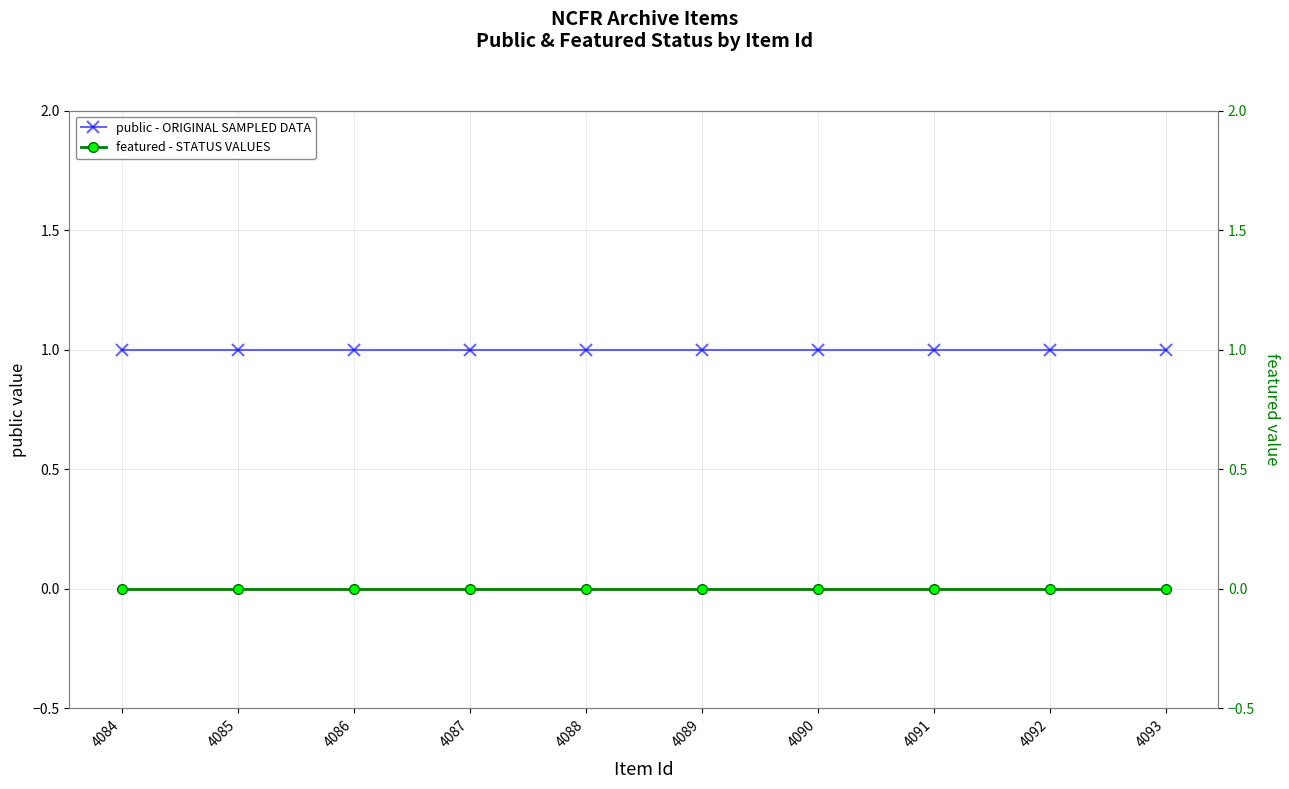

True or false: public - ORIGINAL SAMPLED DATA and featured - STATUS VALUES intersect in this chart.

False